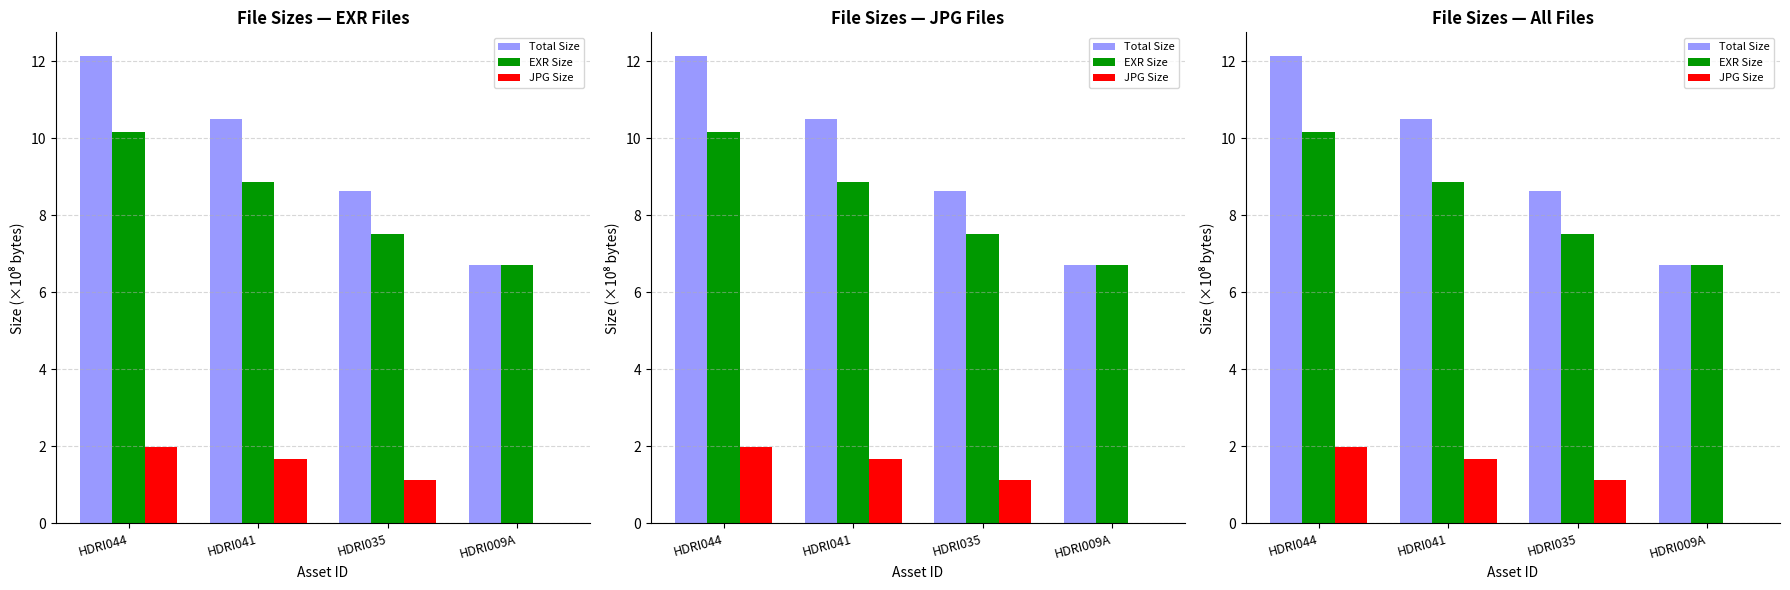

How many series are shown in this chart?

3